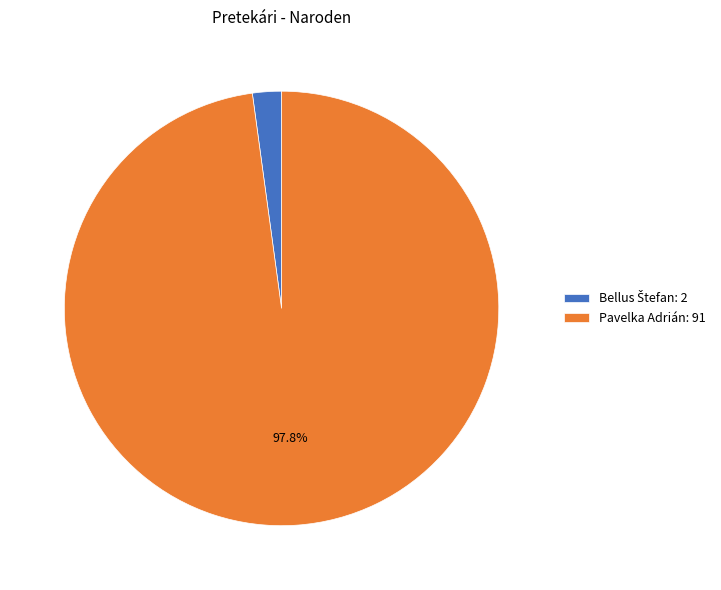

The Pavelka Adrián slice represents 98% of the pie. True or false?

True